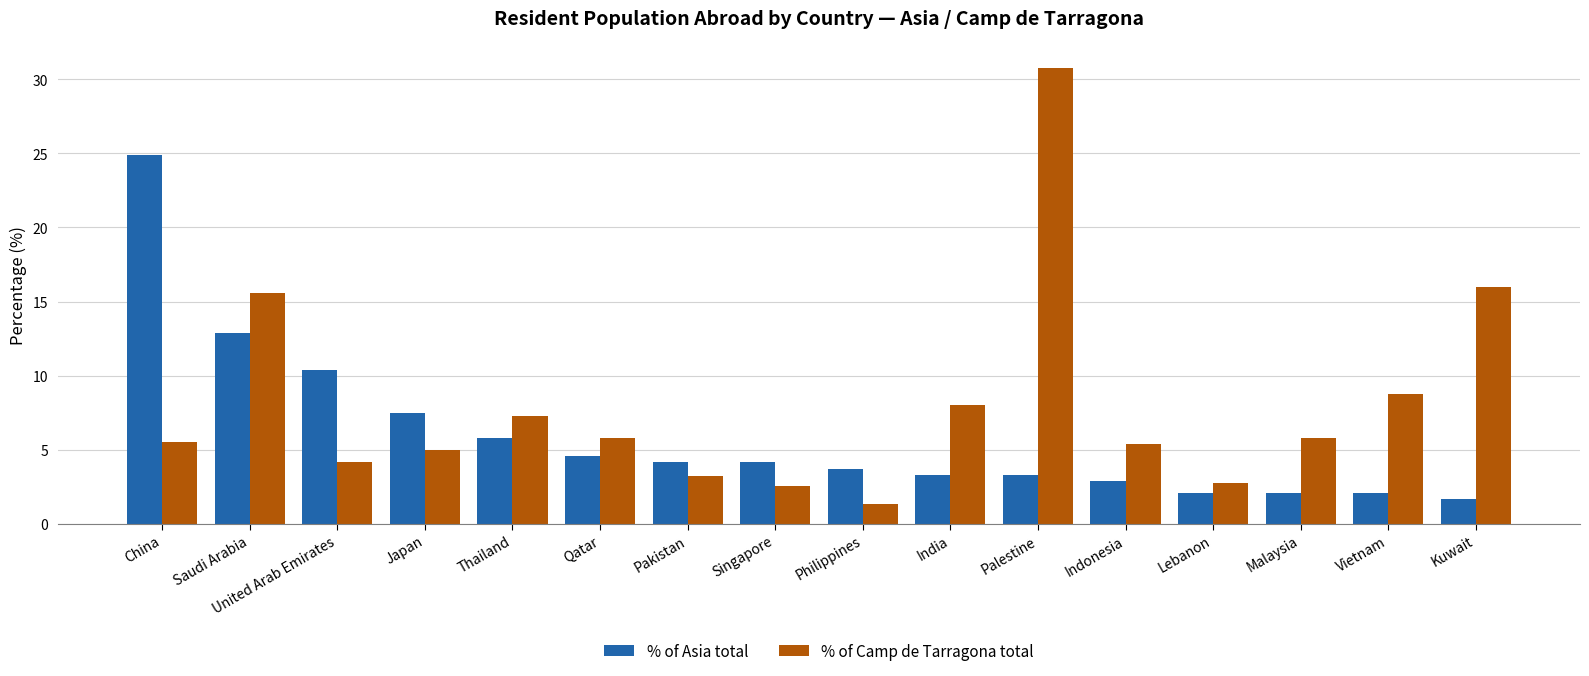

What is the label of the 8th bar from the left?

Singapore